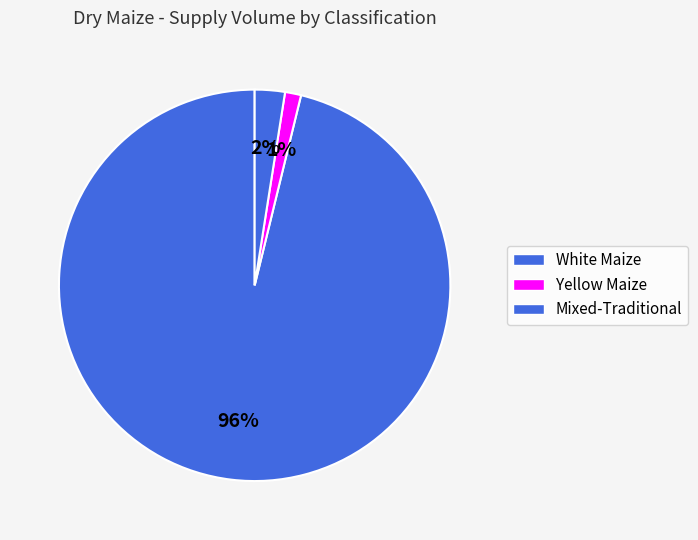

Which slice is the largest?

White Maize (Rongo)